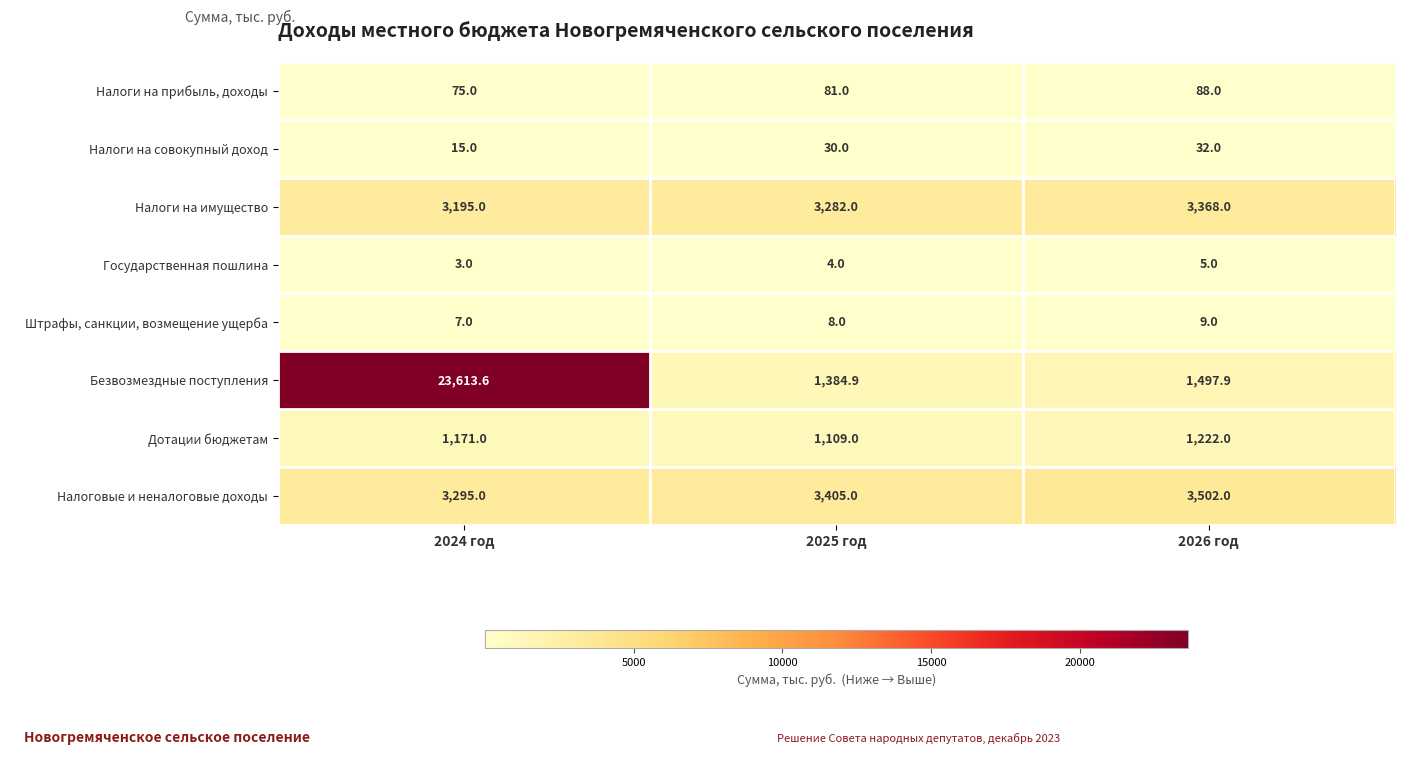

Reading left to right, transcribe all the data shown in this chart.

Налоги на прибыль, доходы: 75.0	81.0	88.0
Налоги на совокупный доход: 15.0	30.0	32.0
Налоги на имущество: 3195.0	3282.0	3368.0
Государственная пошлина: 3.0	4.0	5.0
Штрафы, санкции, возмещение ущерба: 7.0	8.0	9.0
Безвозмездные поступления: 23613.6	1384.9	1497.9
Дотации бюджетам: 1171.0	1109.0	1222.0
Налоговые и неналоговые доходы: 3295.0	3405.0	3502.0